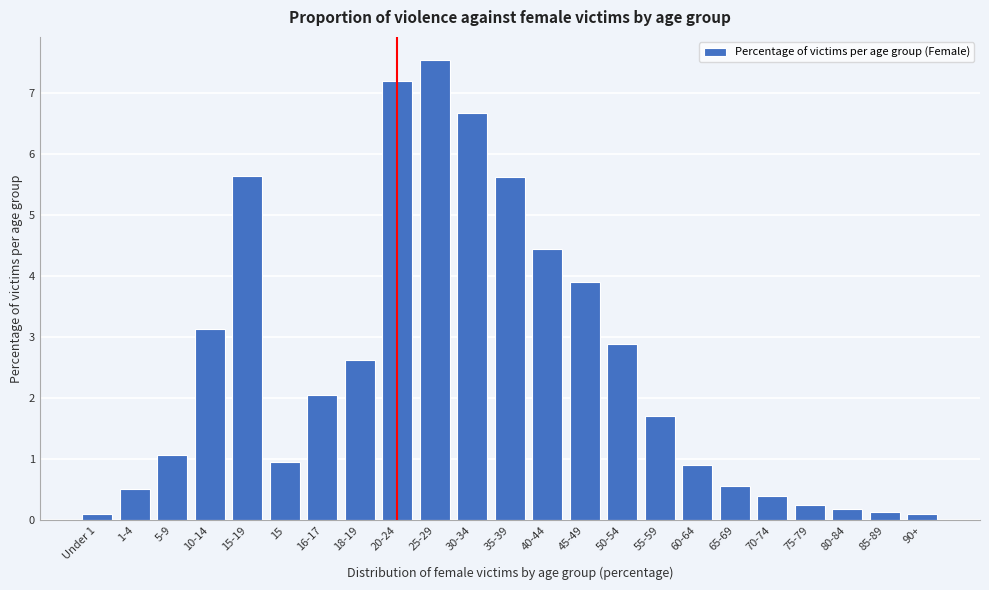

Reading left to right, what are all the values shown in this chart?

0.1	0.5	1.1	3.1	5.6	1.0	2.1	2.6	7.2	7.5	6.7	5.6	4.4	3.9	2.9	1.7	0.9	0.6	0.4	0.3	0.2	0.1	0.1